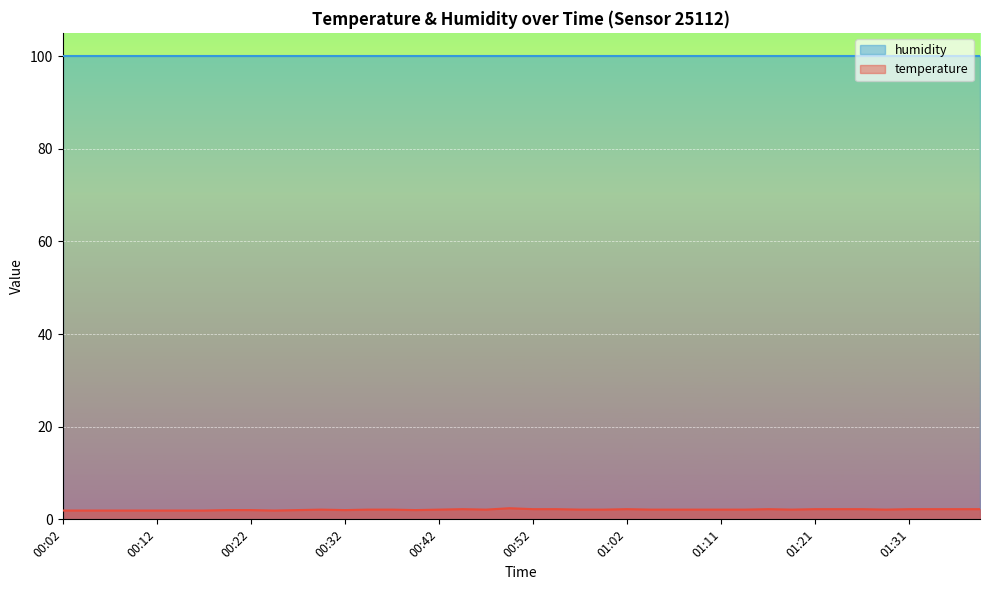

The value at 01:11 is 0.5. True or false?

False